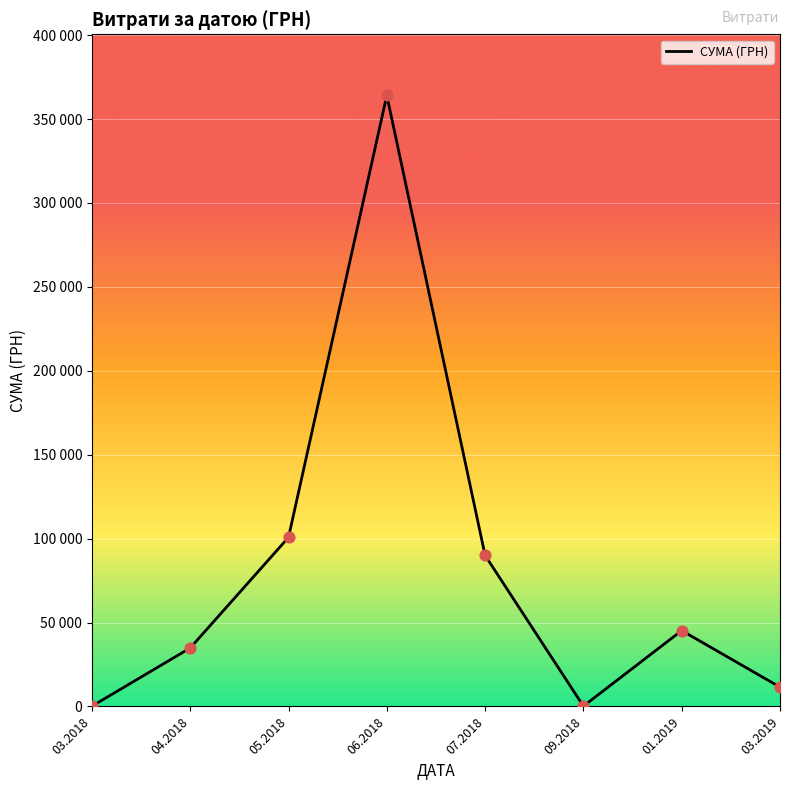

What is the ratio of the value at 01.2019 to the value at 09.2018?

226.0